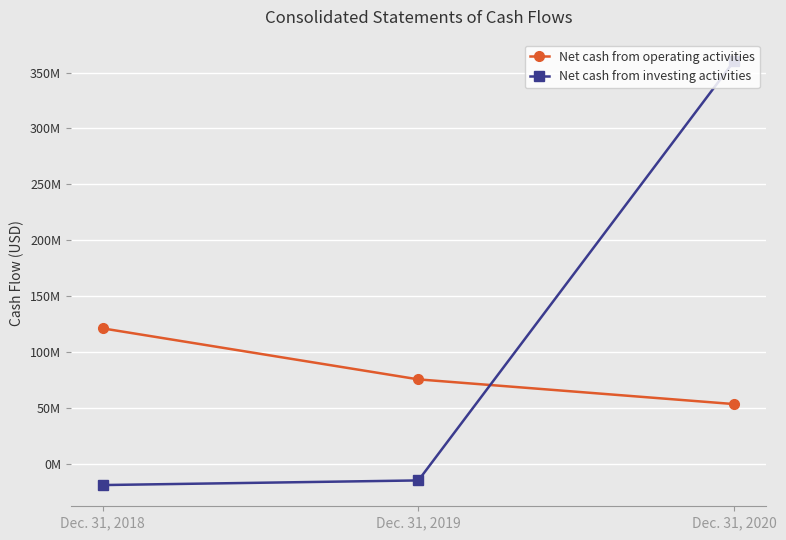

What is the sum of the Net cash from operating activities values at Dec. 31, 2018 and Dec. 31, 2020?

174380000